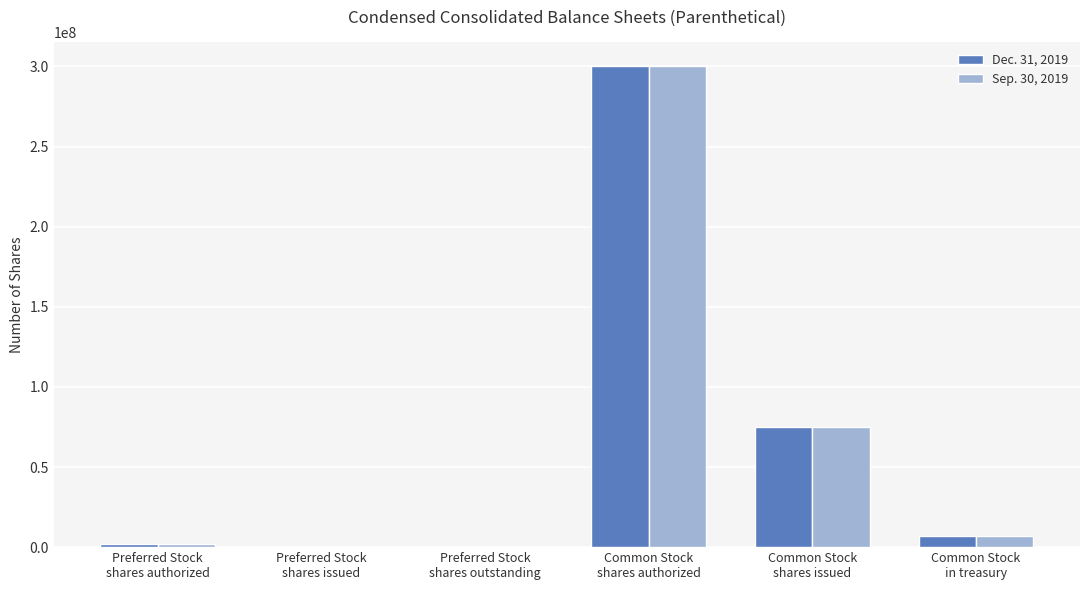

What is the greatest value displayed?

300000000